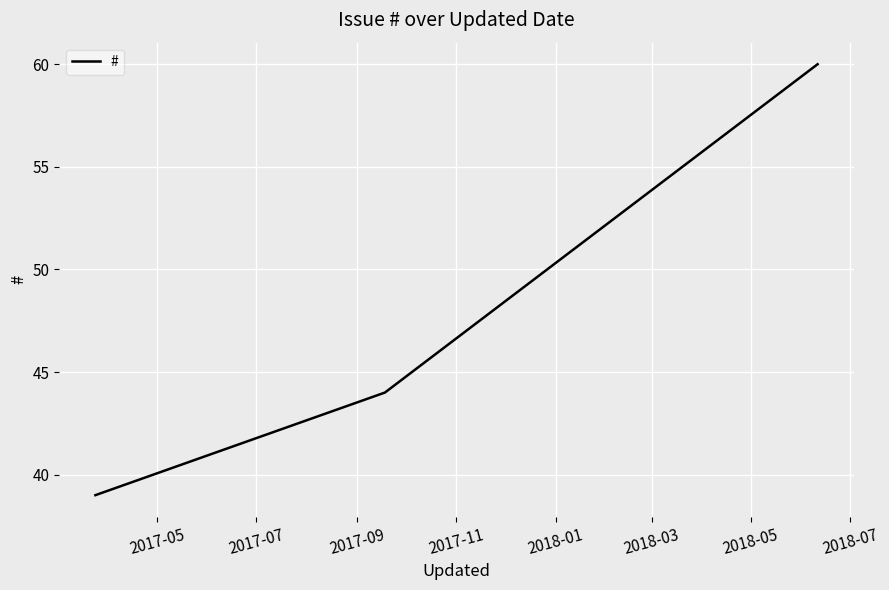

What is the maximum value shown in the chart?

60